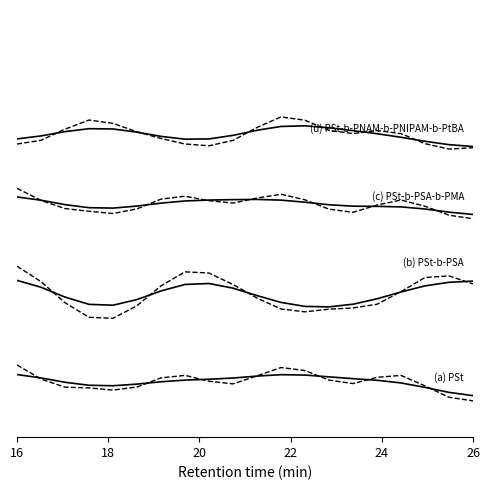

What are all the series names shown in the legend?

(d) PSt-b-PNAM-b-PNIPAM-b-PtBA, (c) PSt-b-PSA-b-PMA, (b) PSt-b-PSA, (a) PSt